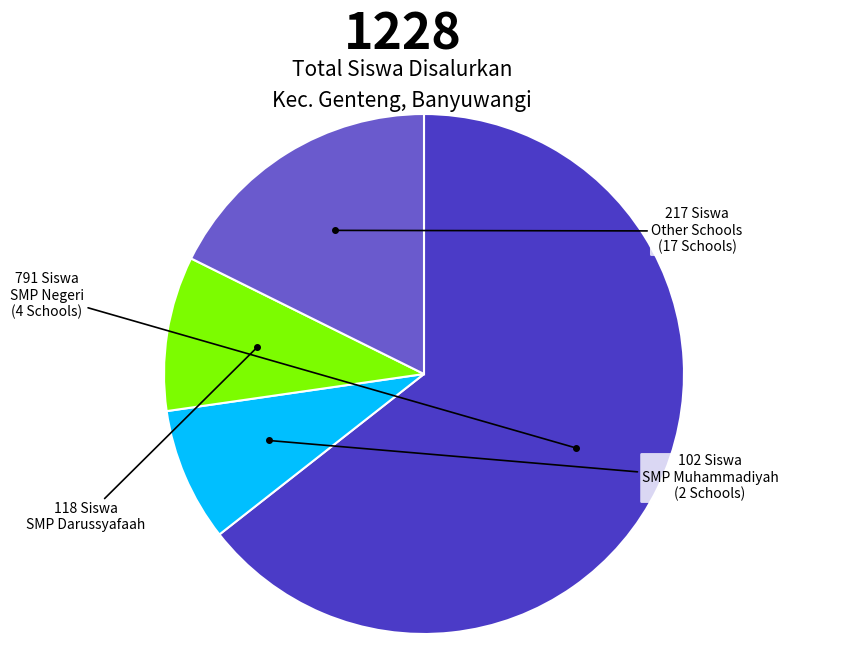

Is there a majority slice in this chart?

Yes